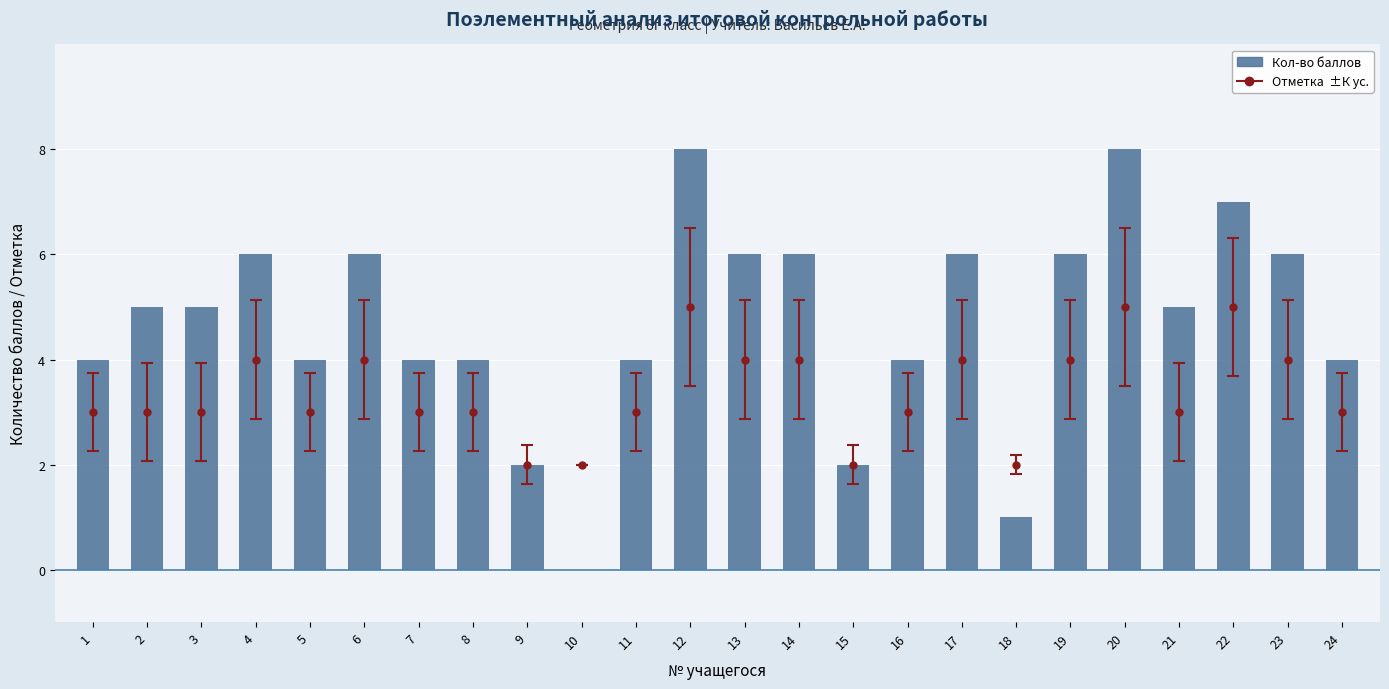

What is the average value?

5